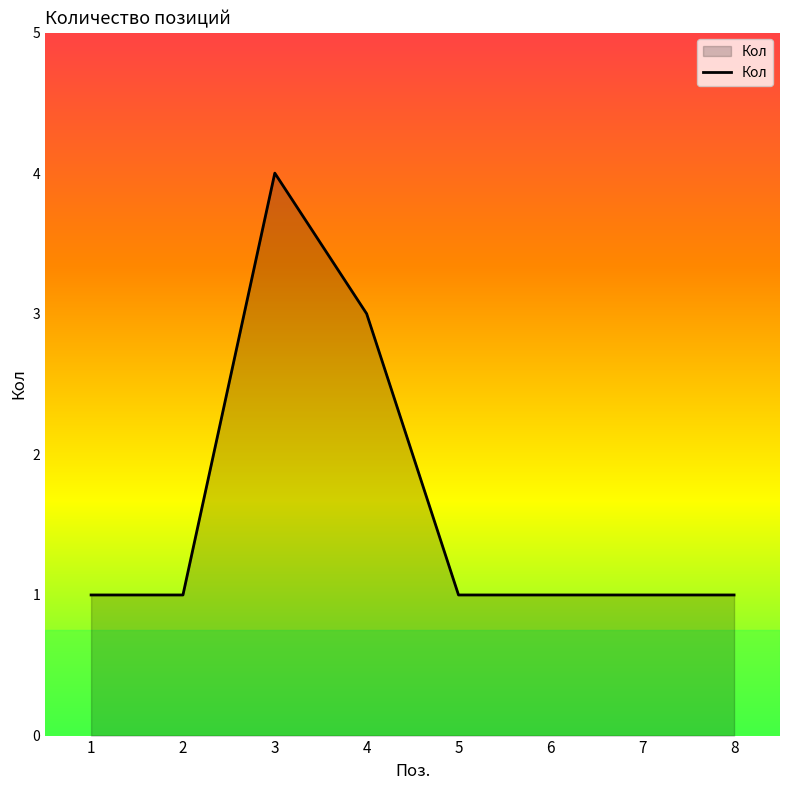

What is the difference between the maximum and minimum values?

3